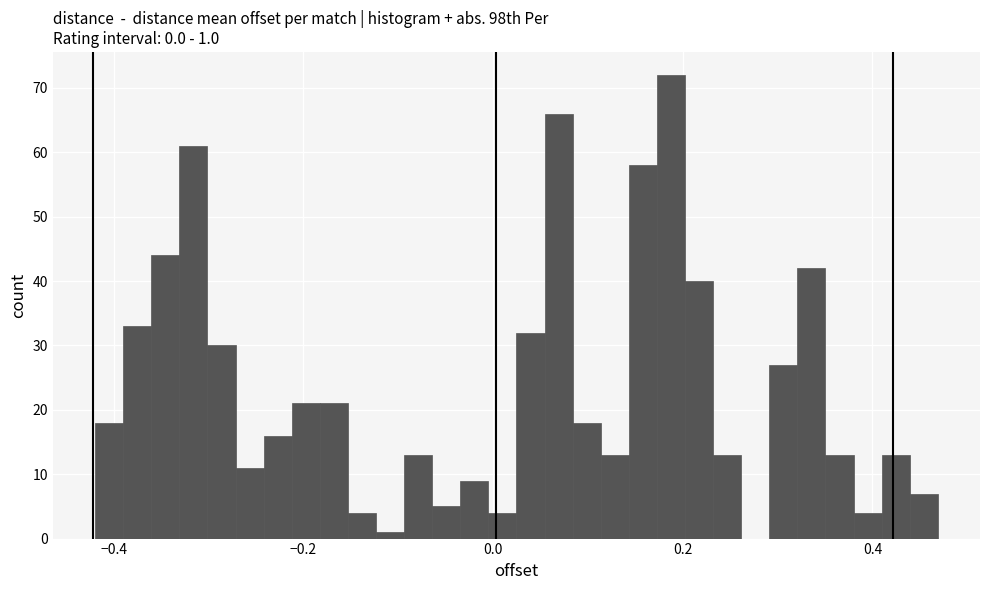

Around what value on the x-axis is the tallest bar? Give the approximate position of its centre, as read against the axis.

0.18